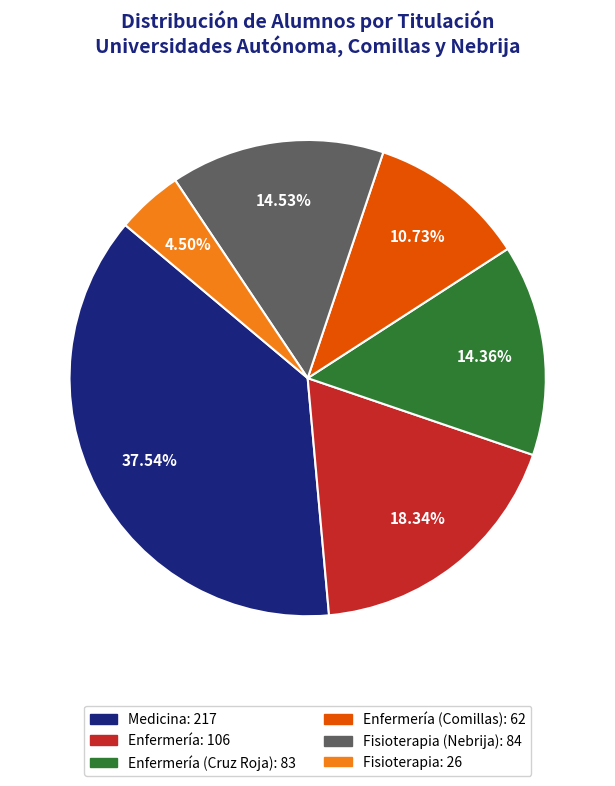

Does any single category account for the majority?

No